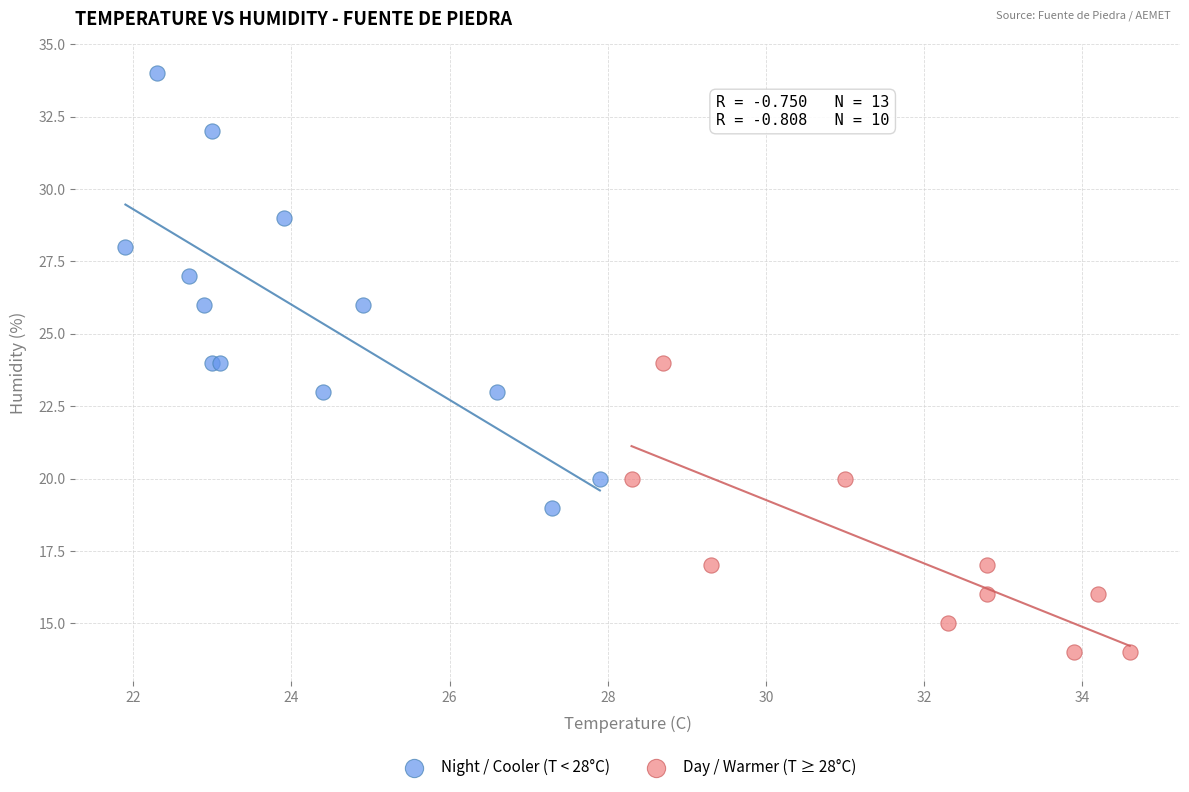

Which series has the largest Y range (max minus min)?

Night / Cooler (T < 28°C)